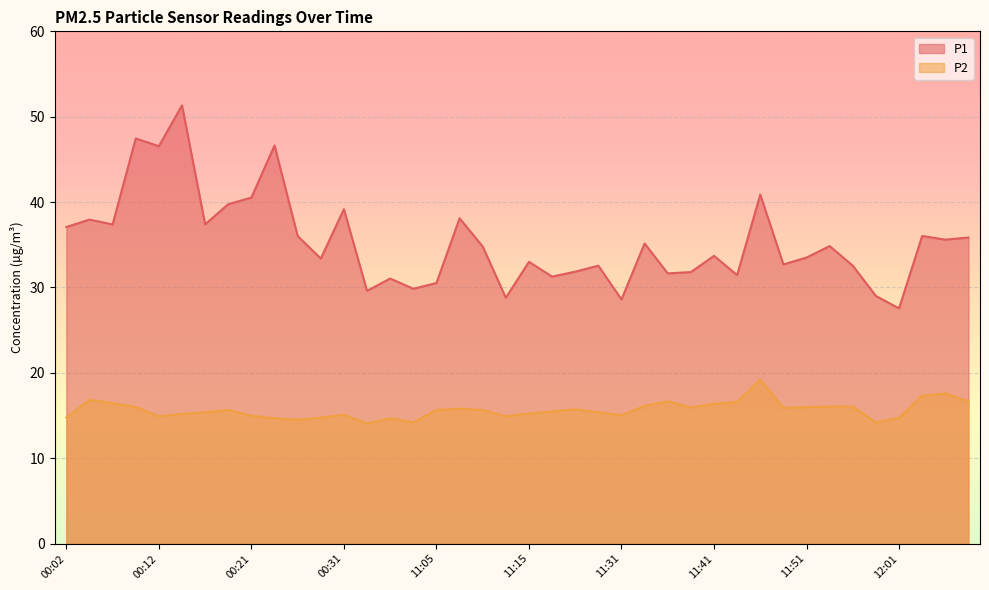

What is the minimum value for P2?

14.1